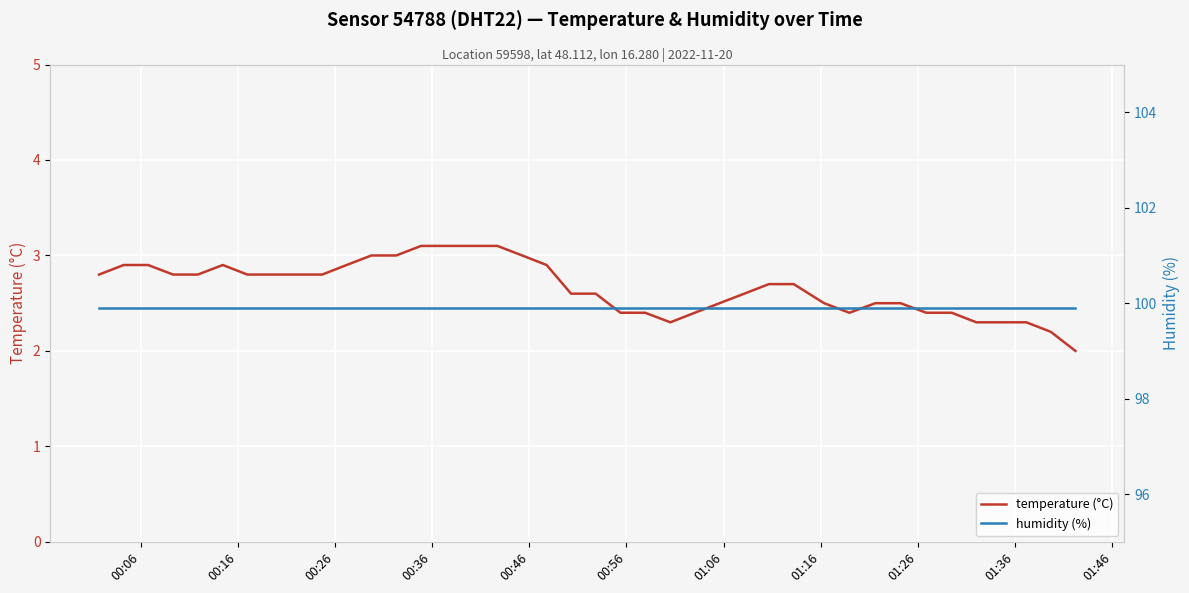

What is the sum of all humidity (%) values?

3996.0